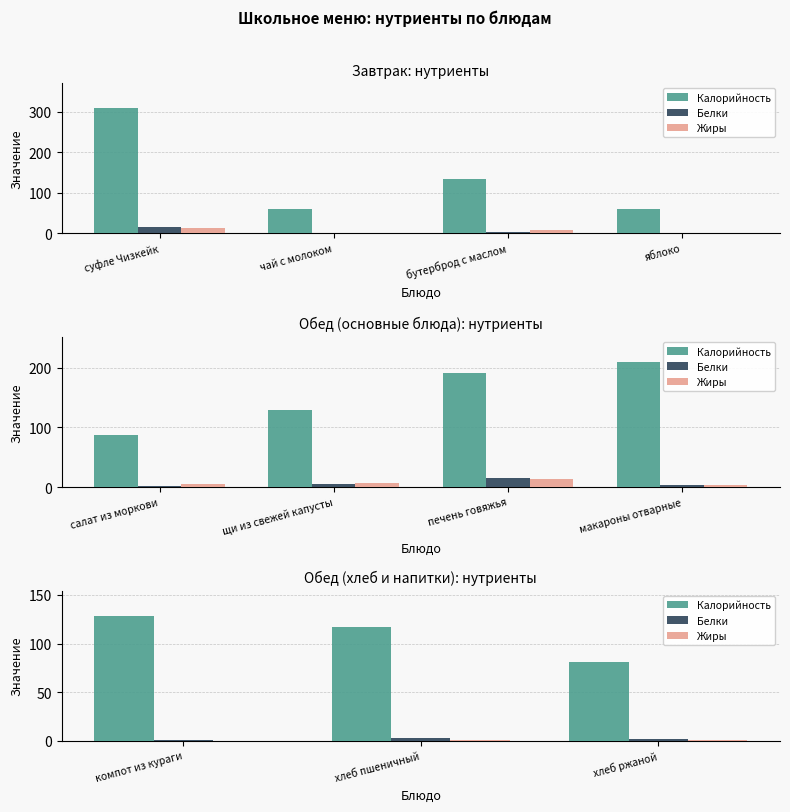

Which has a higher value, компот из кураги or хлеб пшеничный?

компот из кураги